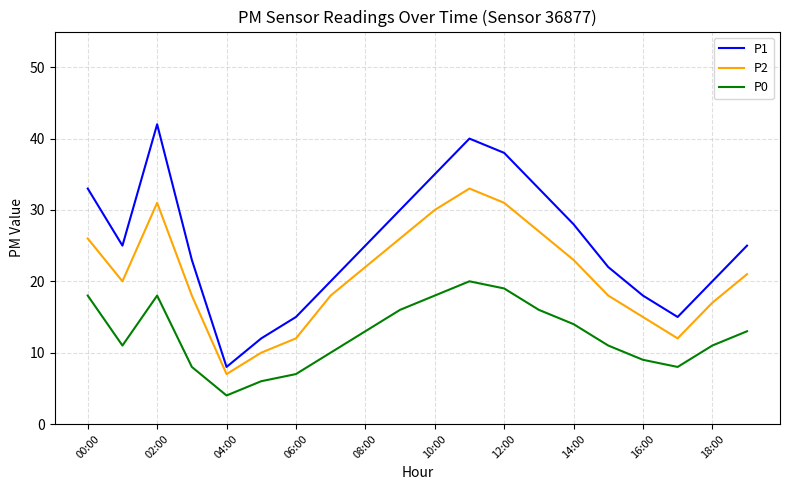

What is the difference between the maximum and second lowest values in the P0 series?

14